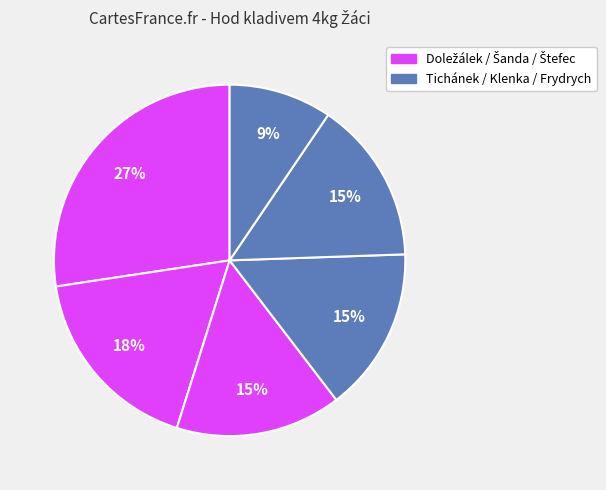

How many slices are in this pie chart?

6